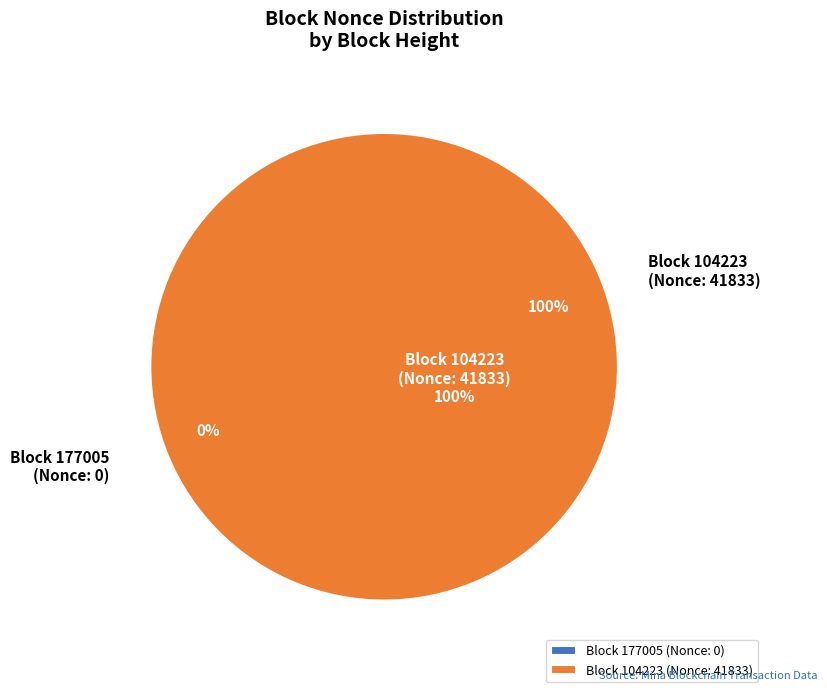

Which slice represents more than half of the pie?

104223